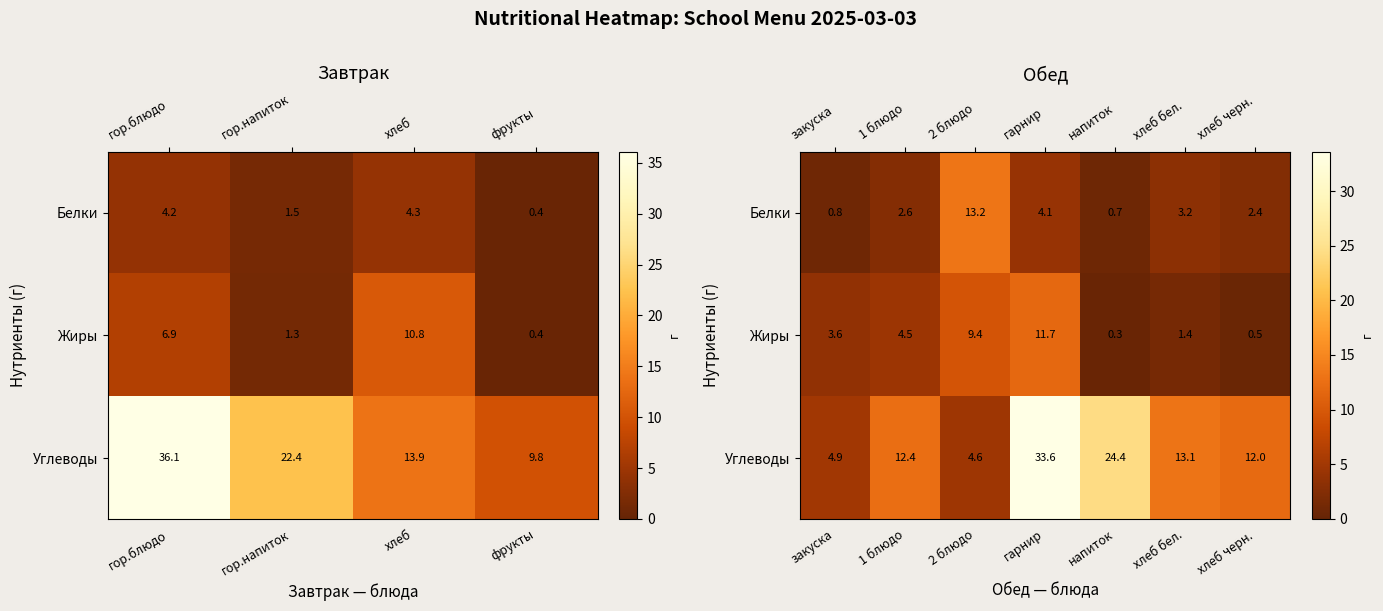

What is the highest value of the Углеводы series?

33.6